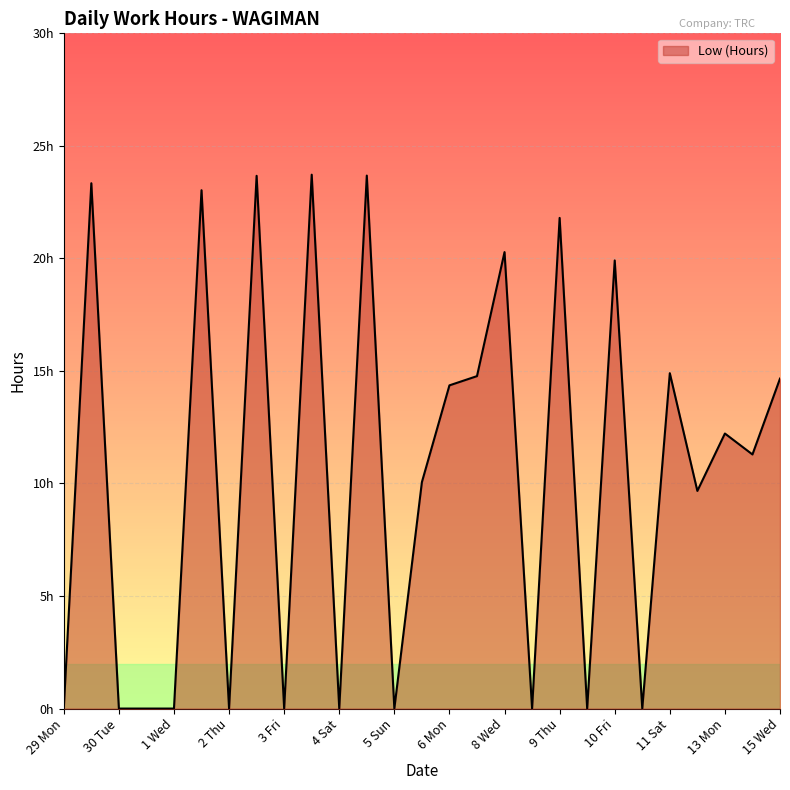

Is this an area chart (filled region under the line)?

Yes